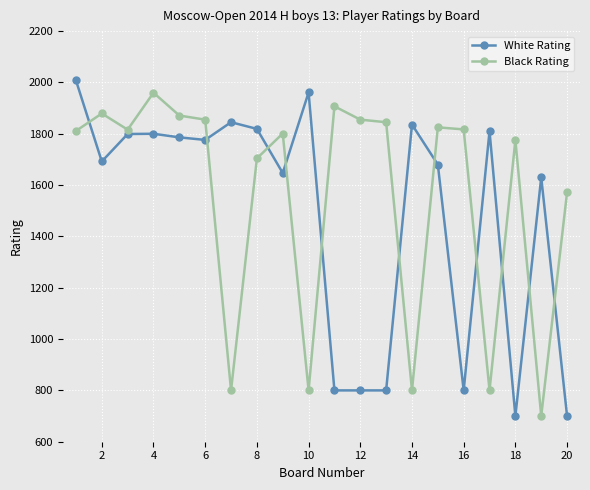

What is the value of the Black Rating point at the 19th from the left?

700